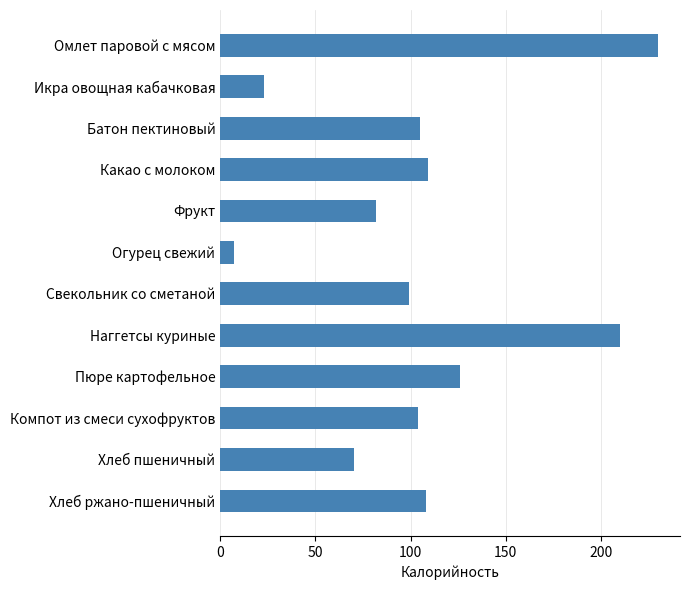

Reading top to bottom, list all the values displayed in this chart.

Омлет паровой с мясом=230	Икра овощная кабачковая=23	Батон пектиновый=105	Какао с молоком=109	Фрукт=82	Огурец свежий=7	Свекольник со сметаной=99	Наггетсы куриные=210	Пюре картофельное=126	Компот из смеси сухофруктов=104	Хлеб пшеничный=70	Хлеб ржано-пшеничный=108